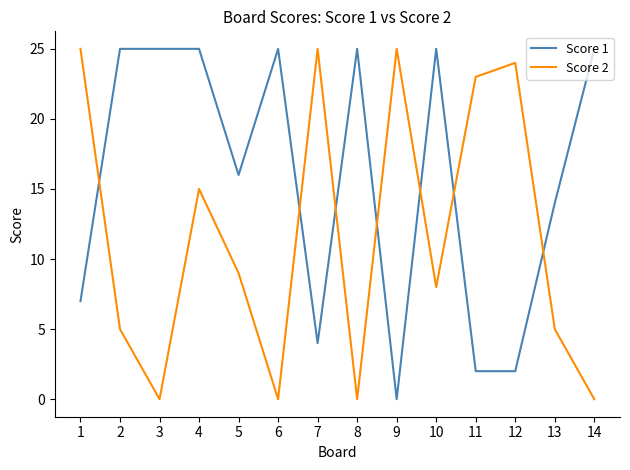

Where do Score 1 and Score 2 first cross each other?

1 and 2